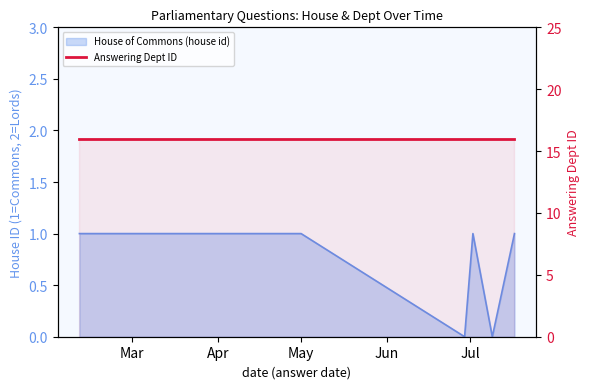

What is the difference between the second highest and second lowest values?

1